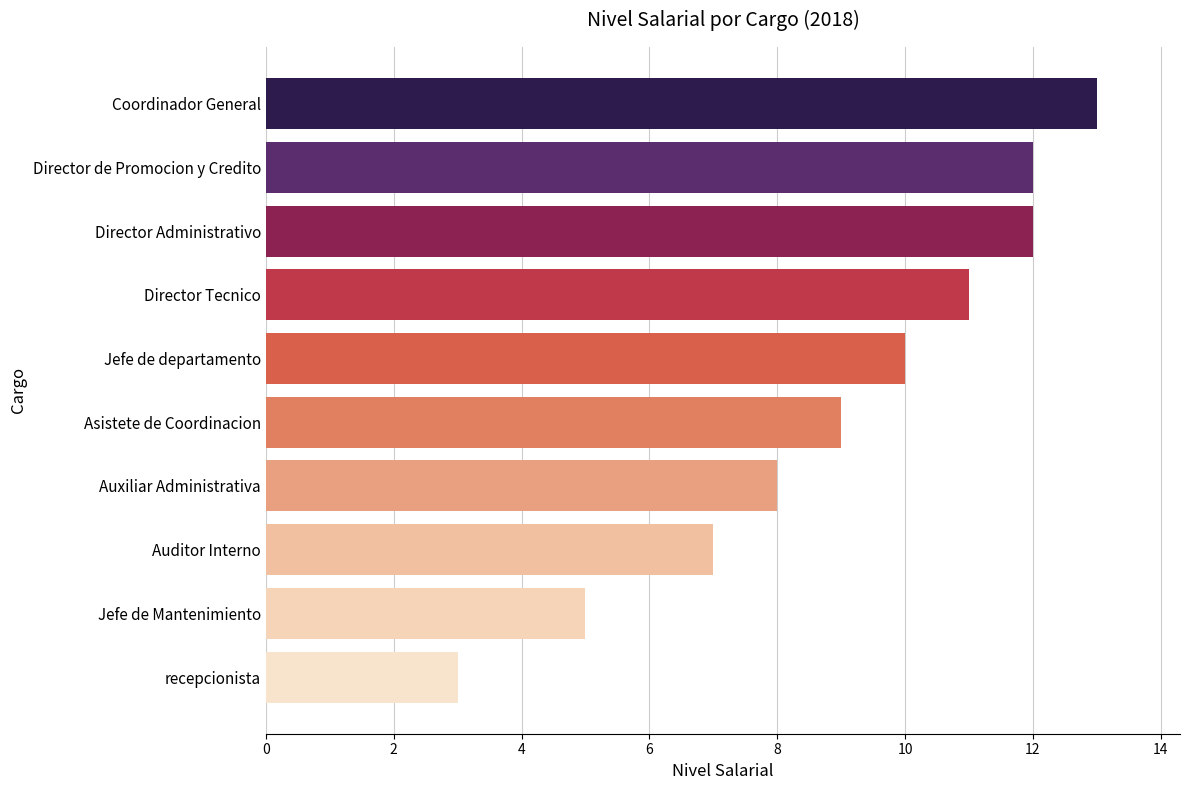

What is the difference between the maximum and second lowest values?

8